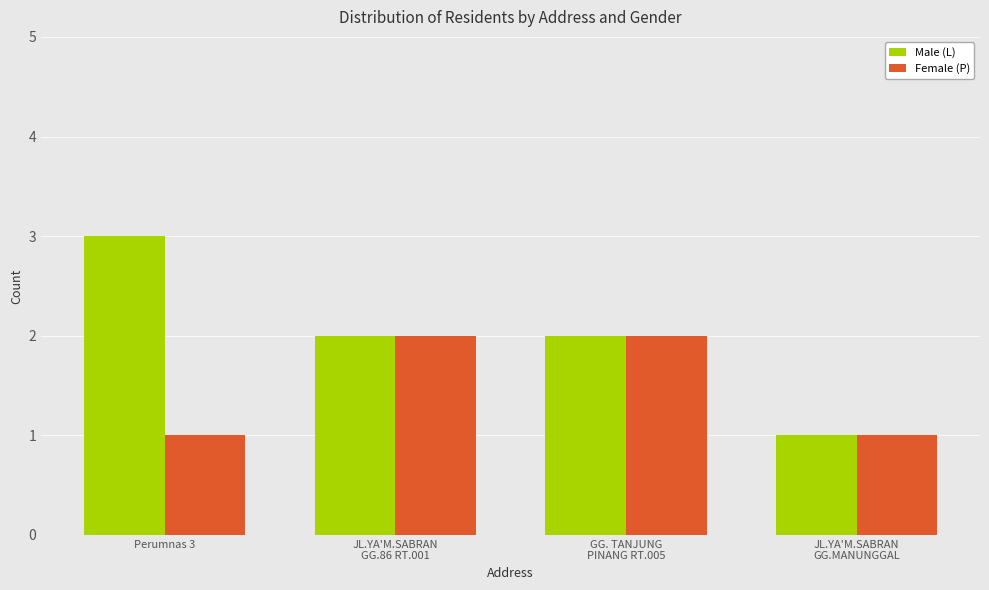

True or false: Female (P) has a value of 2 at Perumnas 3.

False